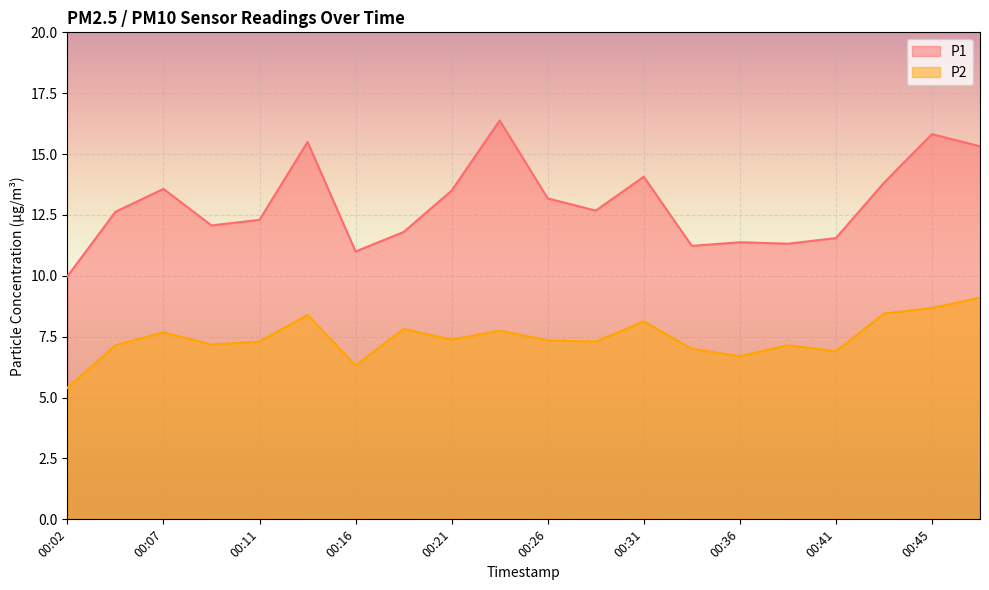

Reading left to right, transcribe all the data shown in this chart.

P1: 10.0	12.6	13.6	12.1	12.3	15.5	11.0	11.8	13.5	16.4	13.2	12.7	14.1	11.2	11.4	11.3	11.6	13.8	15.8	15.3
P2: 5.4	7.2	7.7	7.2	7.3	8.4	6.3	7.8	7.4	7.8	7.3	7.3	8.1	7.0	6.7	7.2	6.9	8.4	8.7	9.1